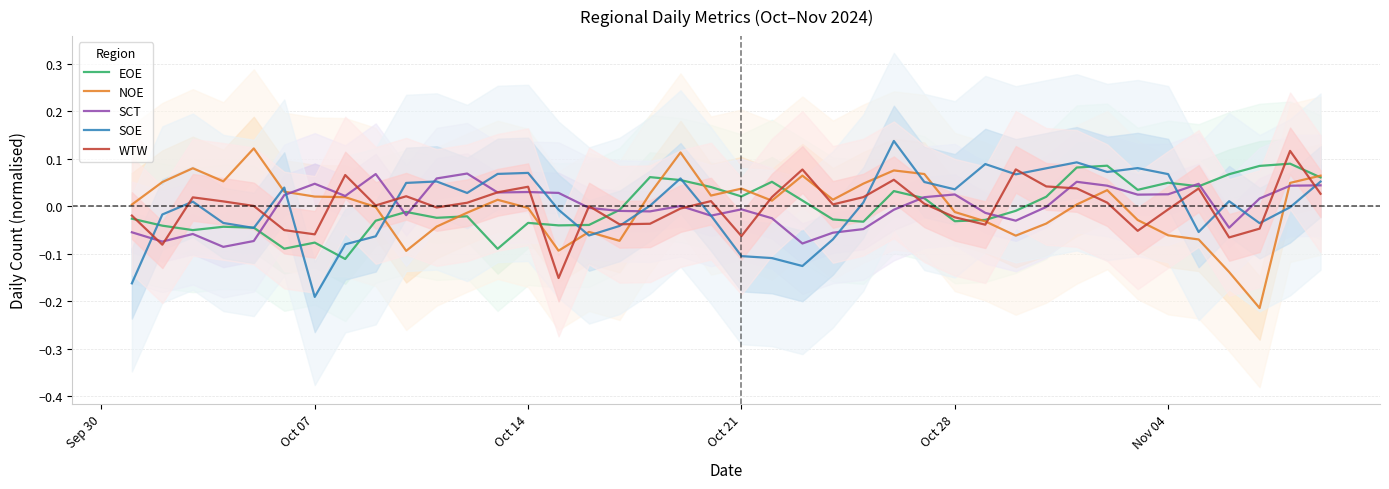

The value of NOE at 15 is -0.0. True or false?

False